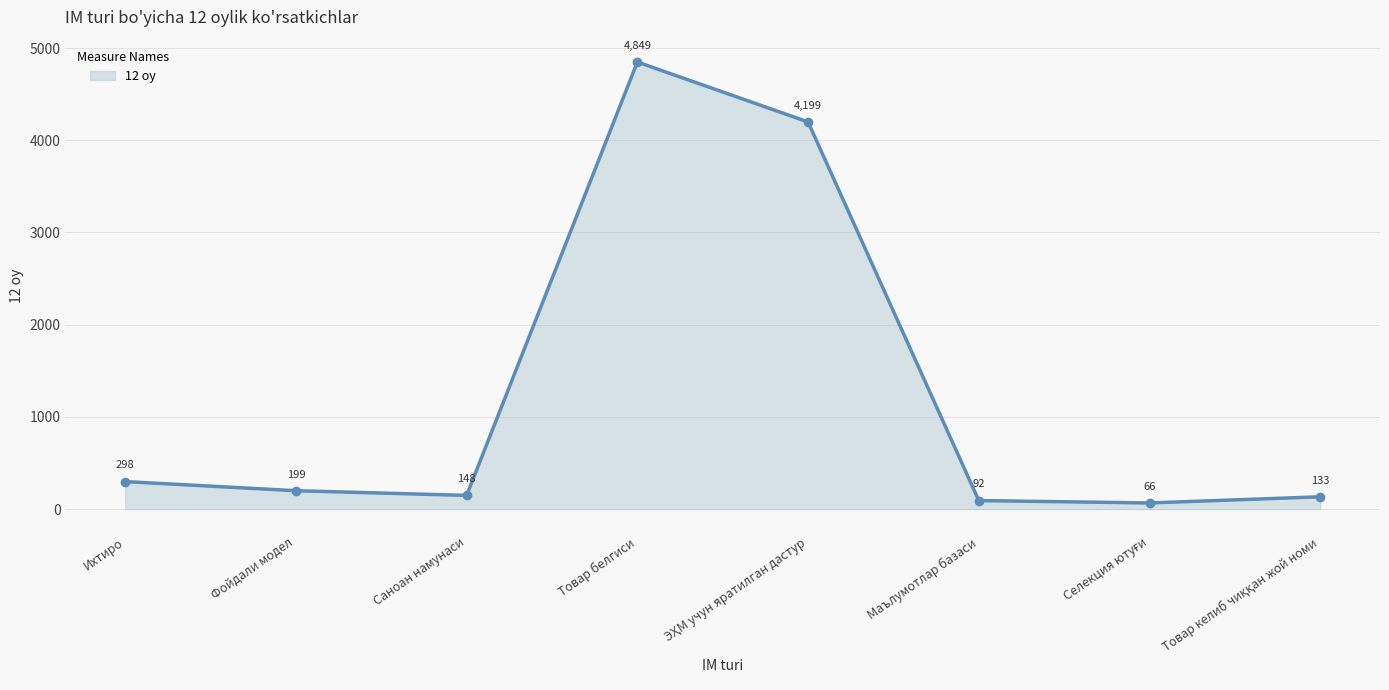

What is the value of the 3rd point from the left?

148